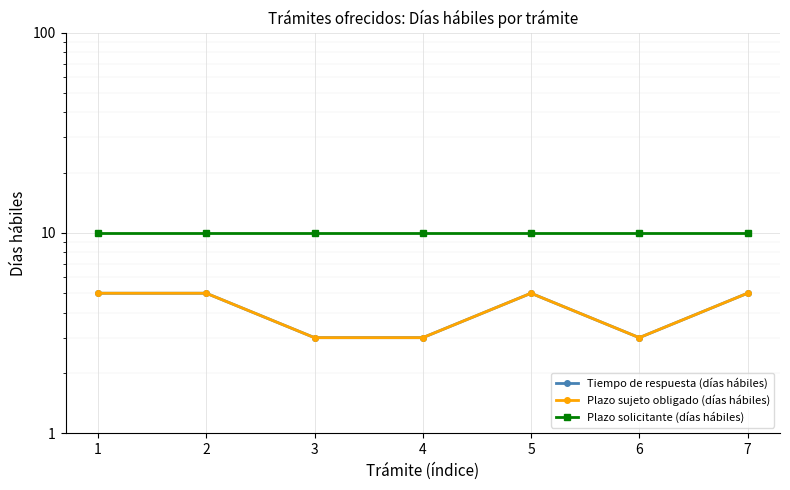

What is the value of the Plazo solicitante (días hábiles) point at the 6th from the left?

10